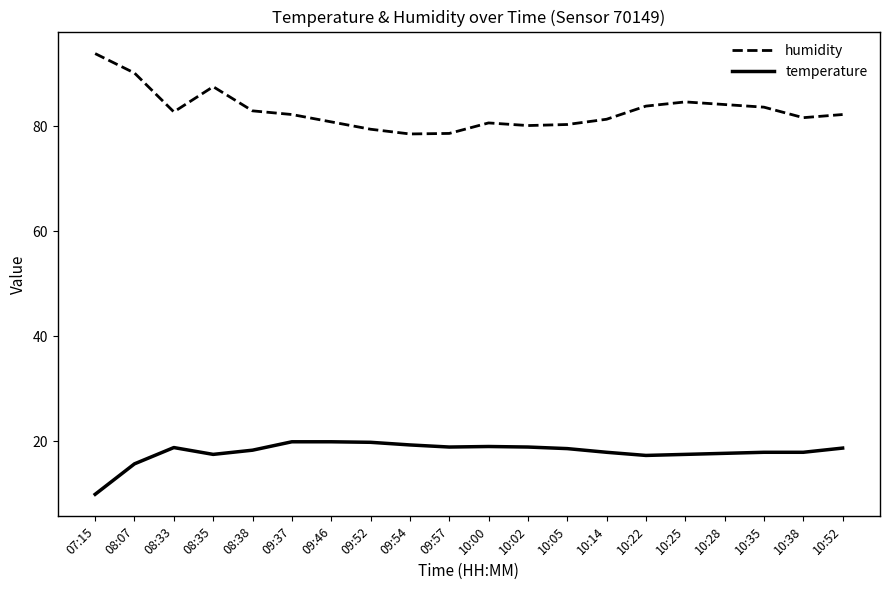

Does the chart display data point markers on the line(s)?

No